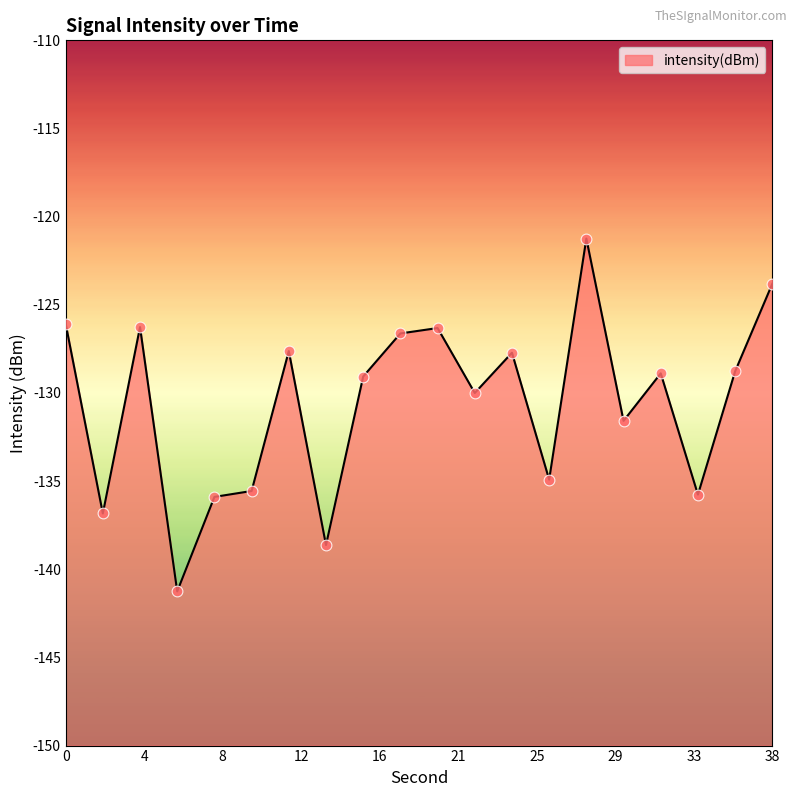

Which has a higher value, 20 or 8?

20